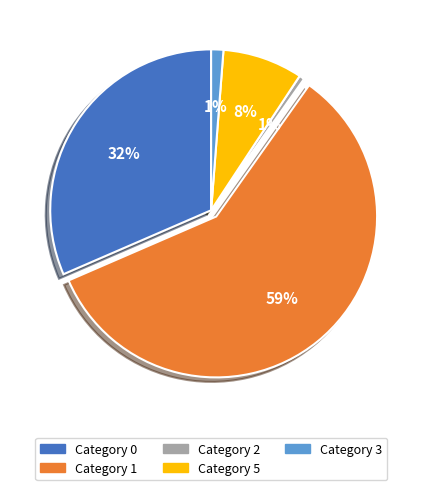

Is there any slice that represents more than half of the pie?

Yes